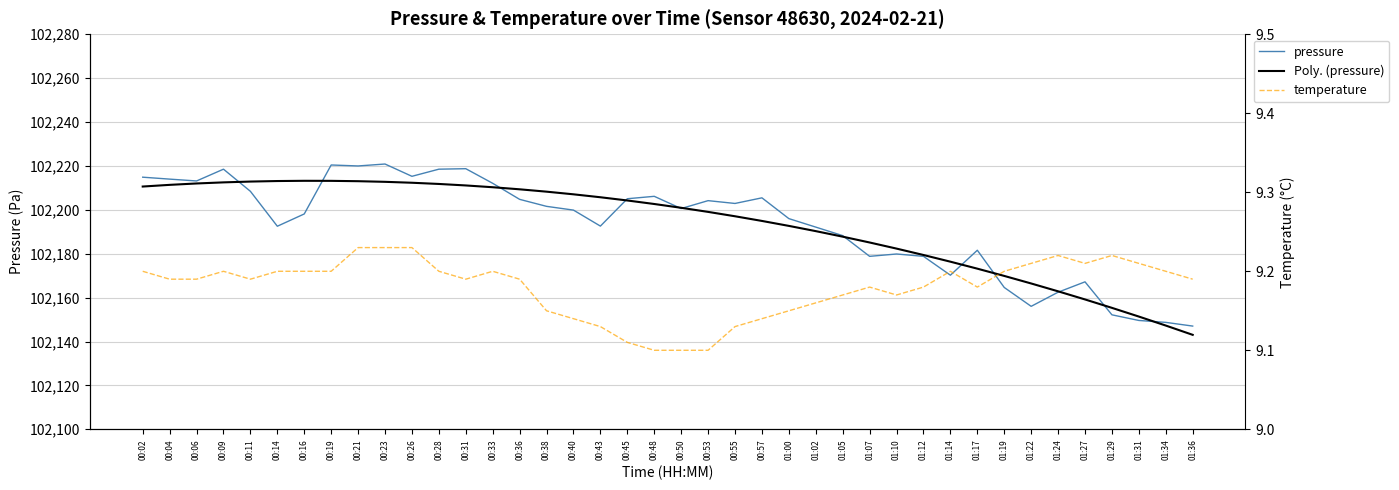

At which label does pressure reach its minimum?

01:36